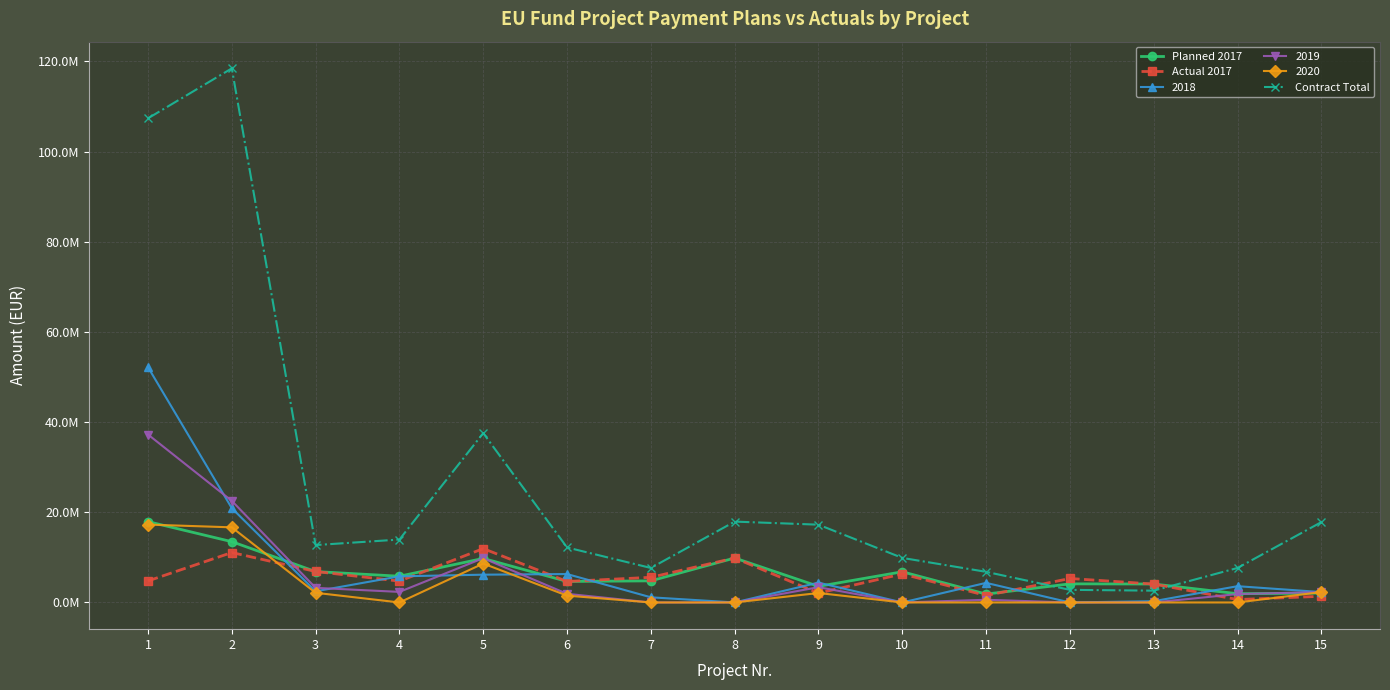

Is this an area chart (filled region under the line)?

No